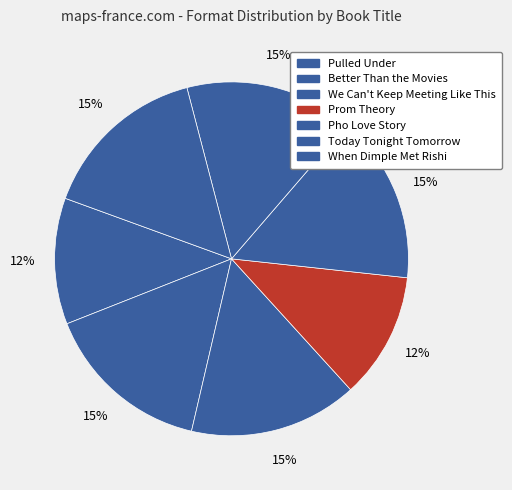

To the nearest percent, what is the difference between the largest and smallest slice percentages?

4%